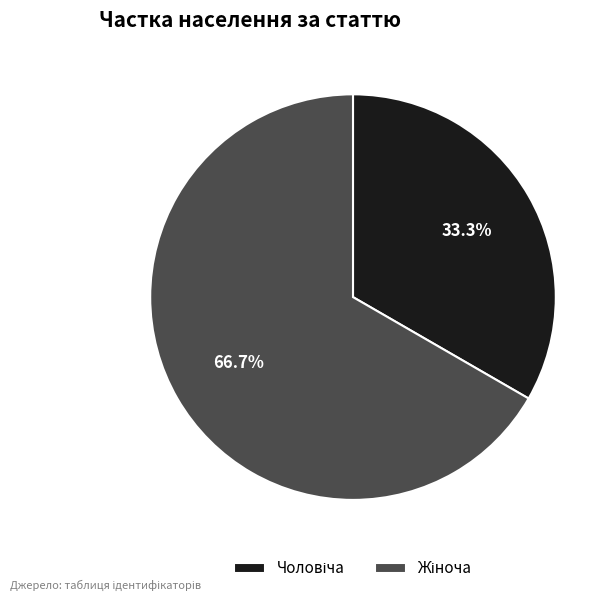

Is there any slice that represents more than half of the pie?

Yes